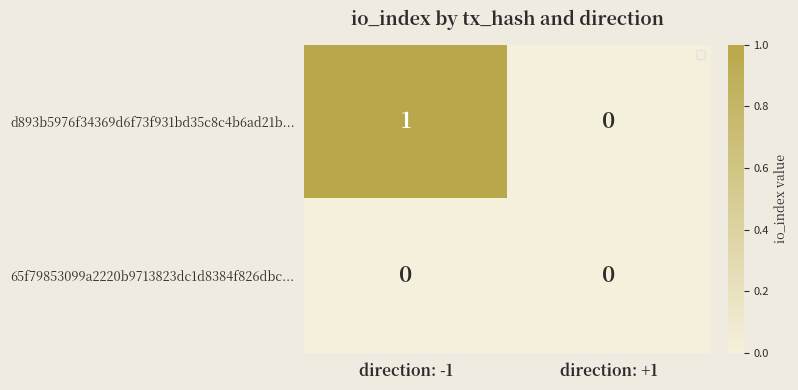

Rank the series by their maximum value, from highest to lowest.

d893b5976f34369d6f73f931bd35c8c4b6ad21b..., 65f79853099a2220b9713823dc1d8384f826dbc...